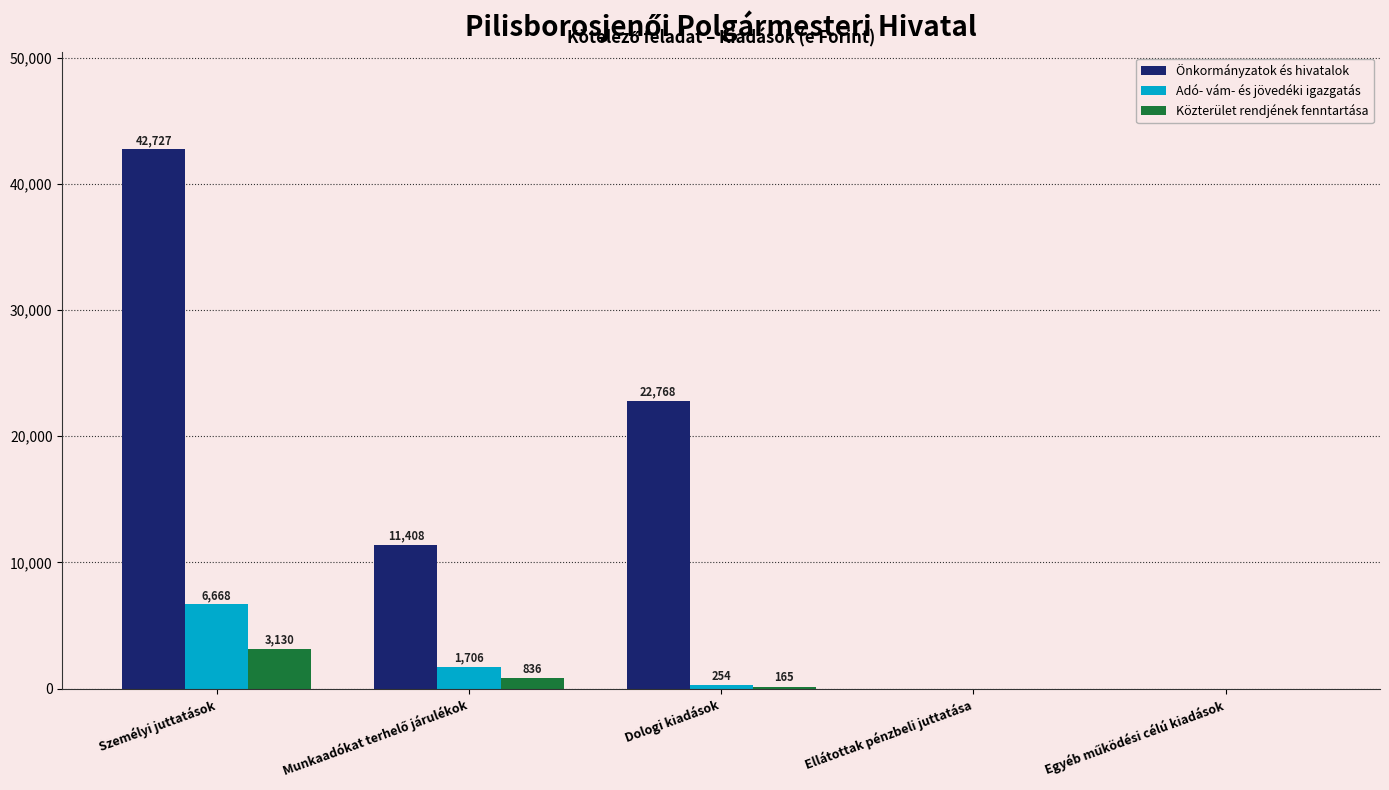

What are all the series names shown in the legend?

Önkormányzatok és hivatalok, Adó- vám- és jövedéki igazgatás, Közterület rendjének fenntartása